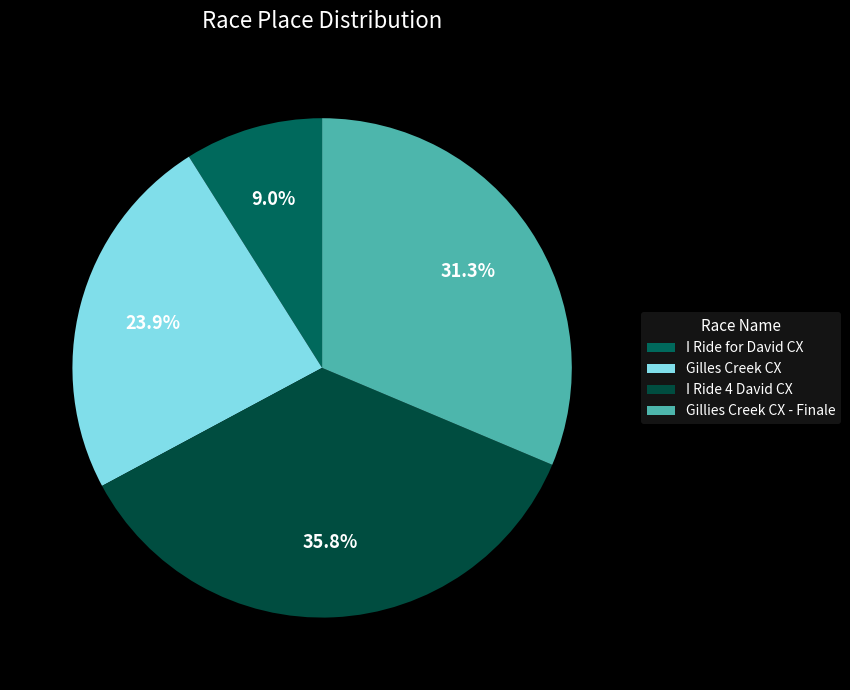

How many segments does this pie chart have?

4